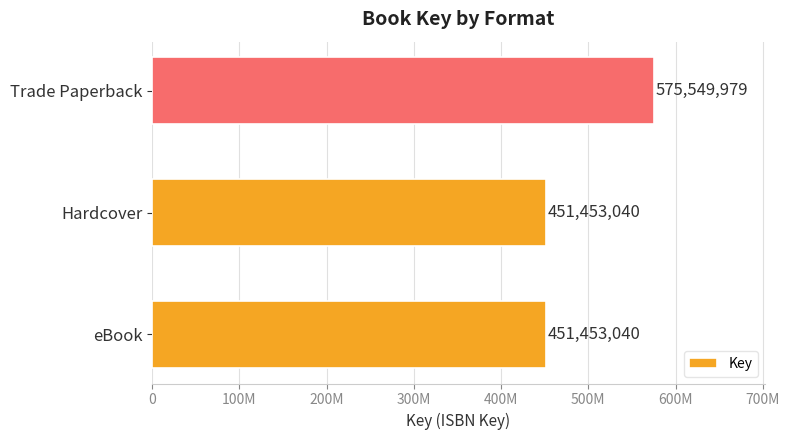

Are the bars horizontal?

Yes